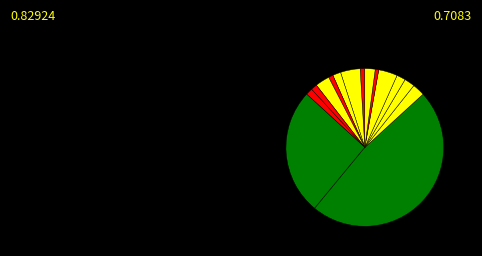

Count the number of slices in the pie.

15